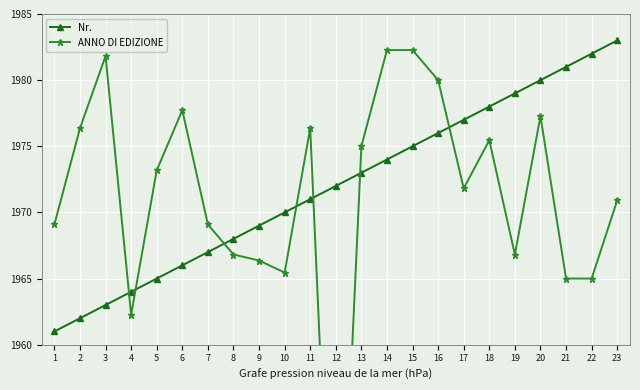

At 21, list the series in order from largest to smallest.

Nr., ANNO DI EDIZIONE